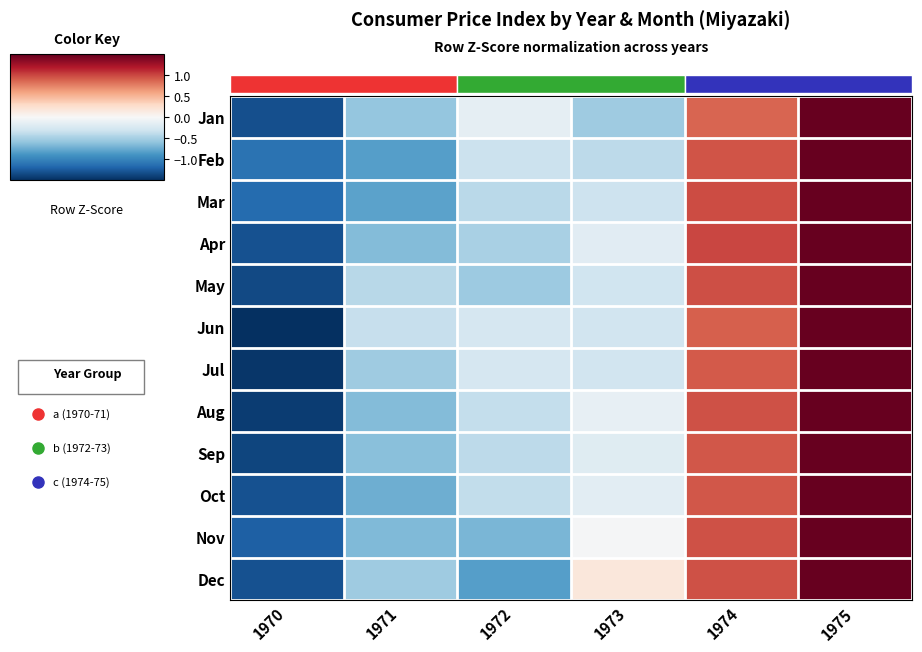

What is the spread (max minus min) of values at 1974?

0.1